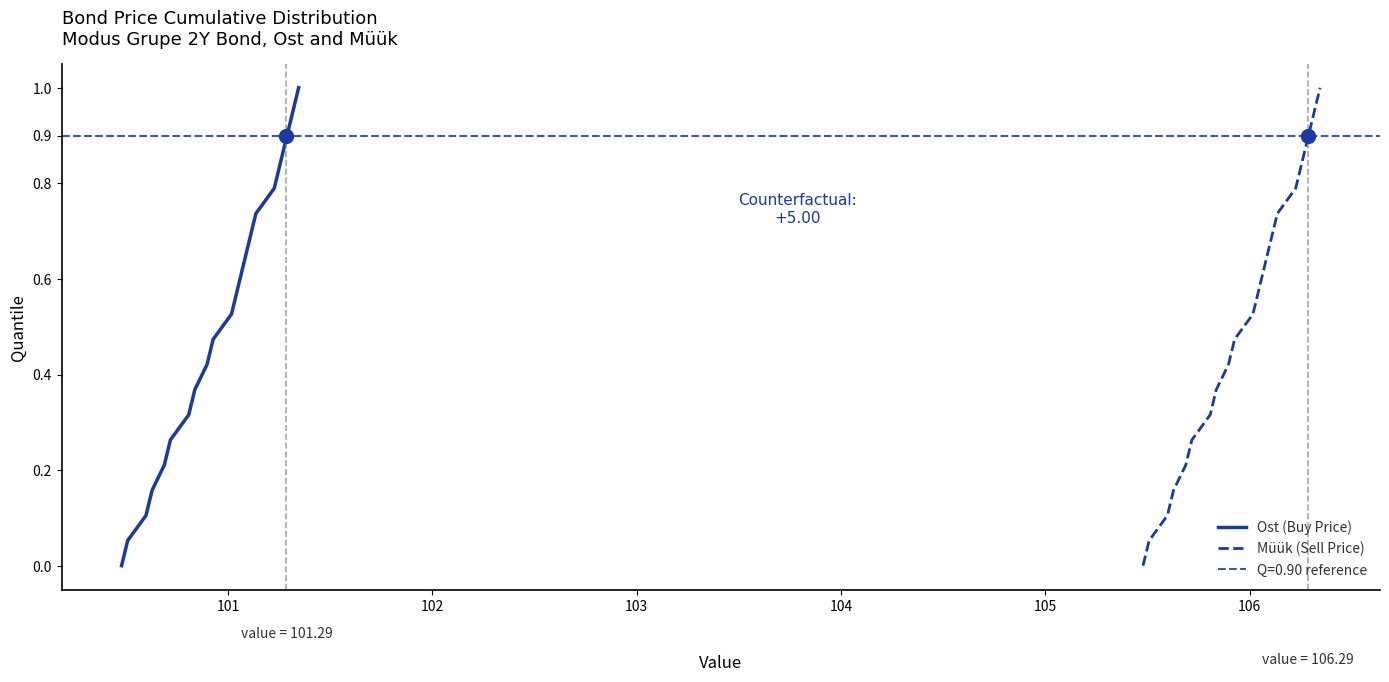

At how many categories does at least one series exceed 0?

19